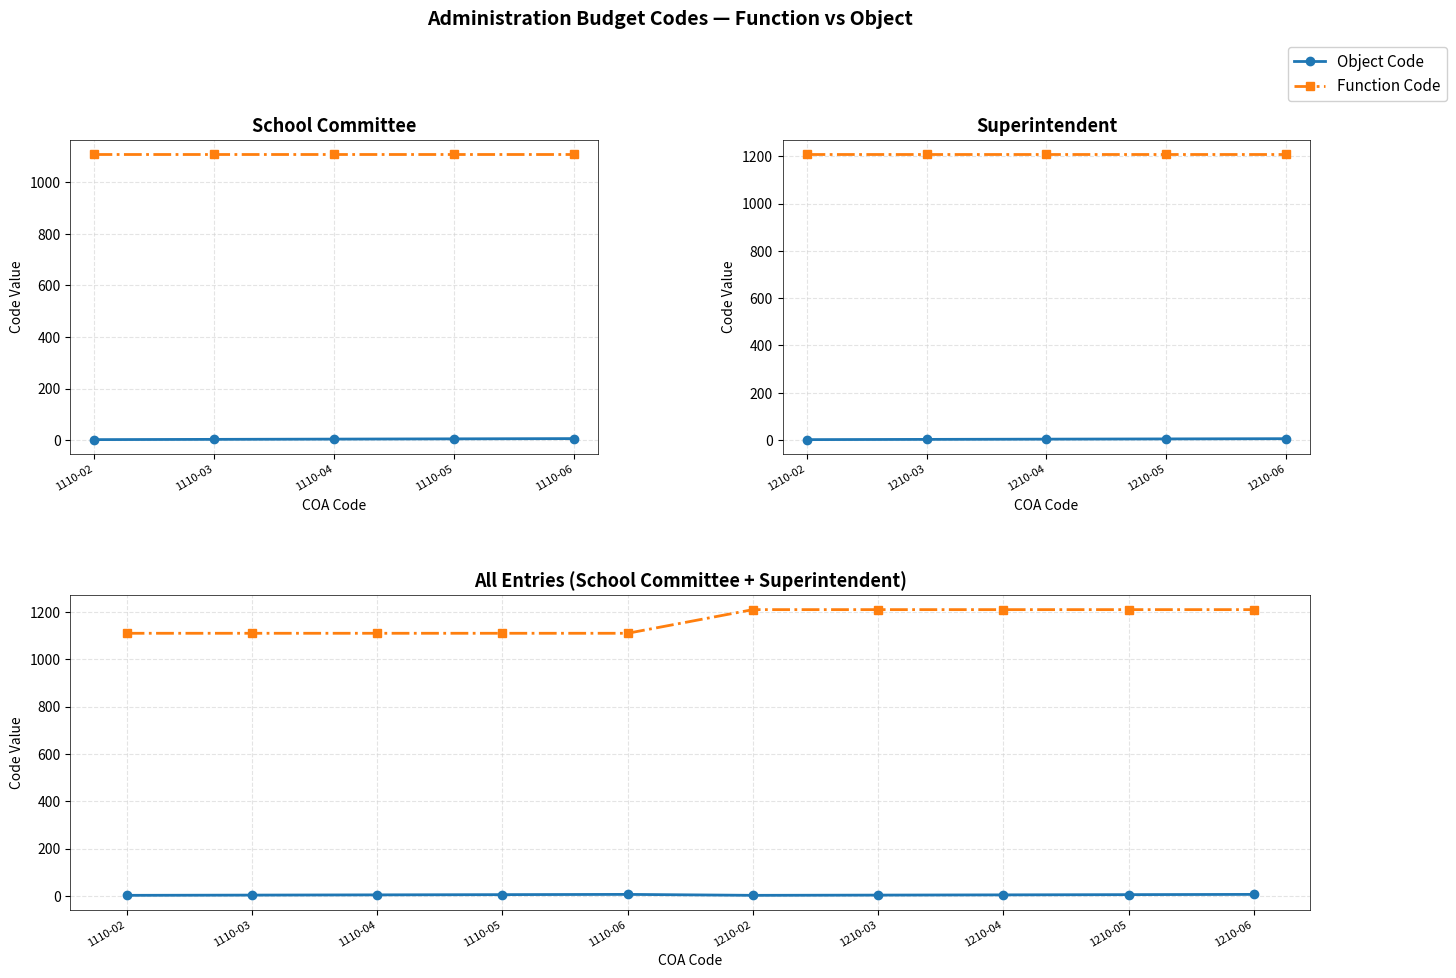

What is the average value of the Object Code series?

4